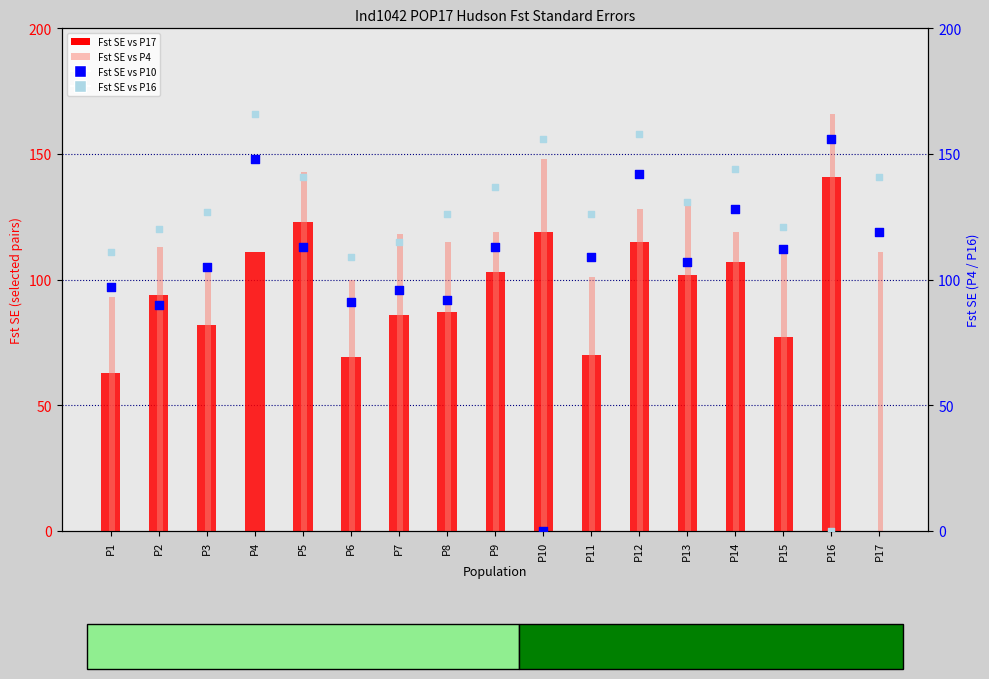

At which category is the sum across all series the highest?

P12